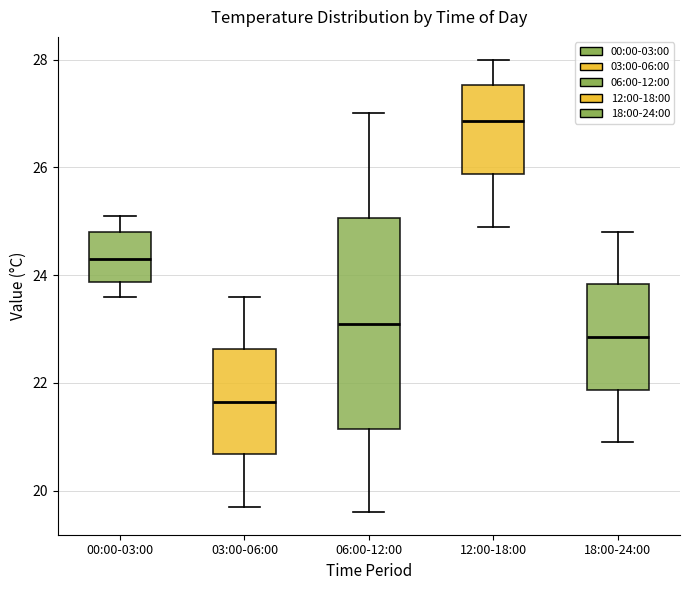

Which box is the tallest, from its lower edge to its upper edge?

06:00-12:00